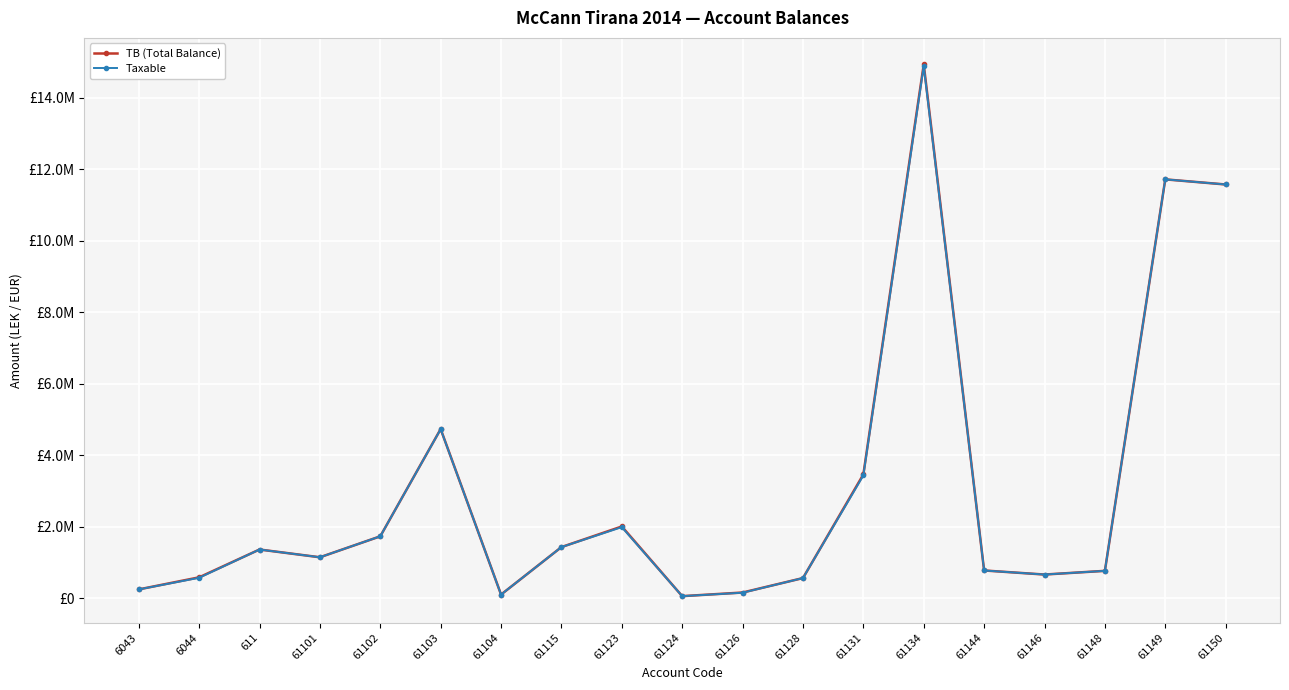

Is this an area chart (filled region under the line)?

No